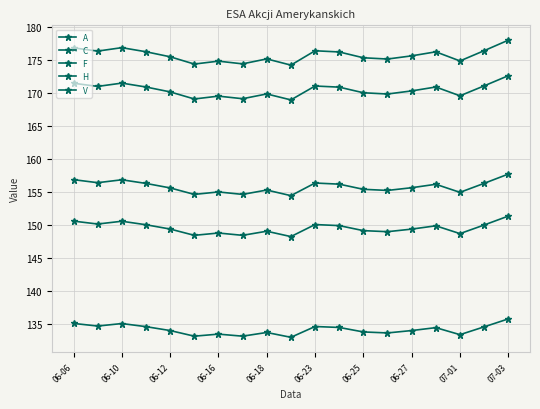

How many data points does each series have?

19